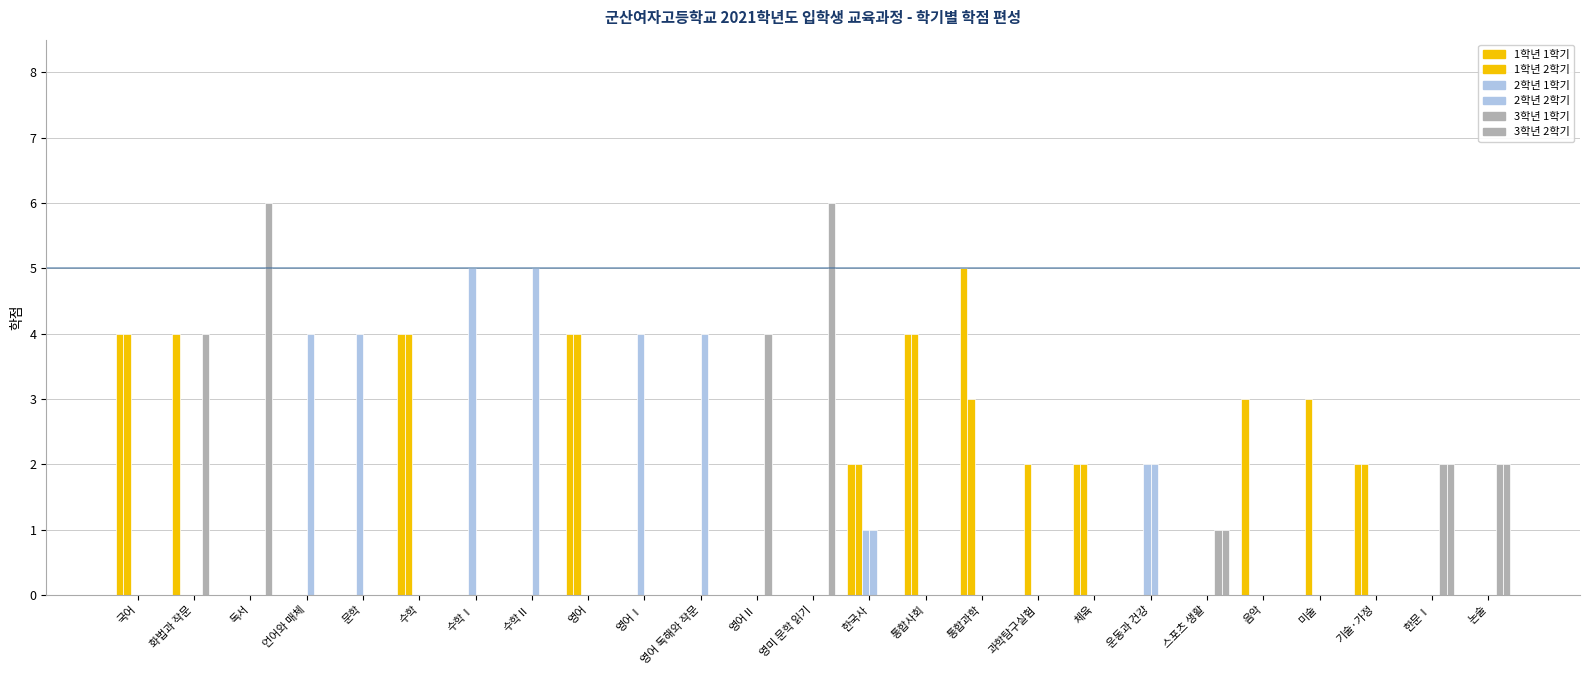

Reading right to left, list all the values displayed in this chart.

1학년 1학기: 0	0	2	0	3	0	0	2	0	5	4	2	0	0	0	0	4	0	0	4	0	0	0	4	4
1학년 2학기: 0	0	2	3	0	0	0	2	2	3	4	2	0	0	0	0	4	0	0	4	0	0	0	0	4
2학년 1학기: 0	0	0	0	0	0	2	0	0	0	0	1	0	0	0	4	0	0	5	0	4	0	0	0	0
2학년 2학기: 0	0	0	0	0	0	2	0	0	0	0	1	0	0	4	0	0	5	0	0	0	4	0	0	0
3학년 1학기: 2	2	0	0	0	1	0	0	0	0	0	0	0	4	0	0	0	0	0	0	0	0	0	4	0
3학년 2학기: 2	2	0	0	0	1	0	0	0	0	0	0	6	0	0	0	0	0	0	0	0	0	6	0	0